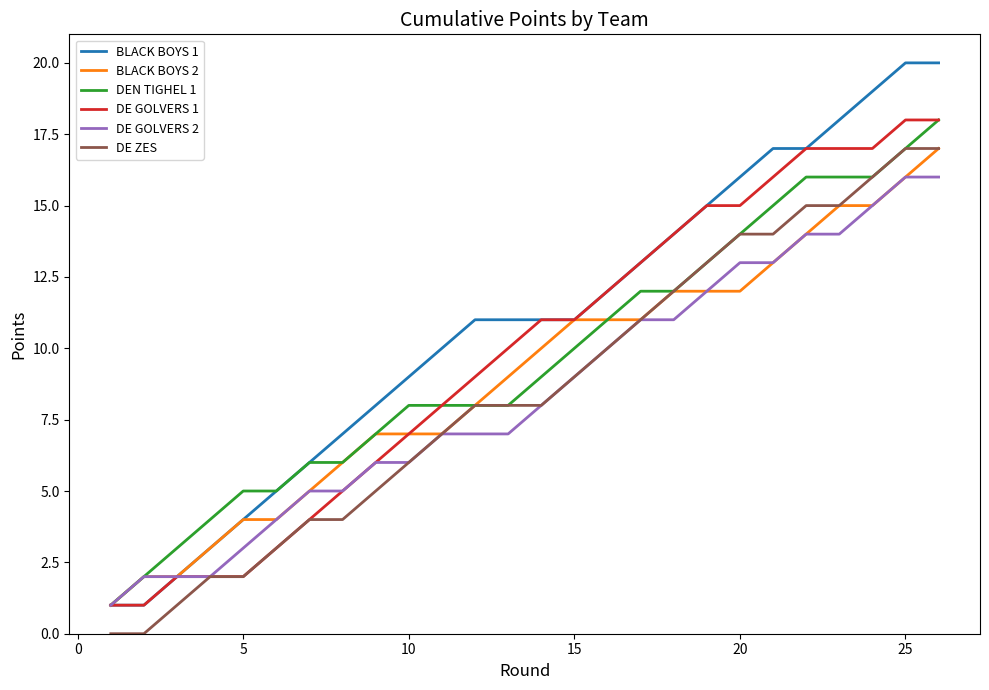

What is the highest value of the DE ZES series?

17